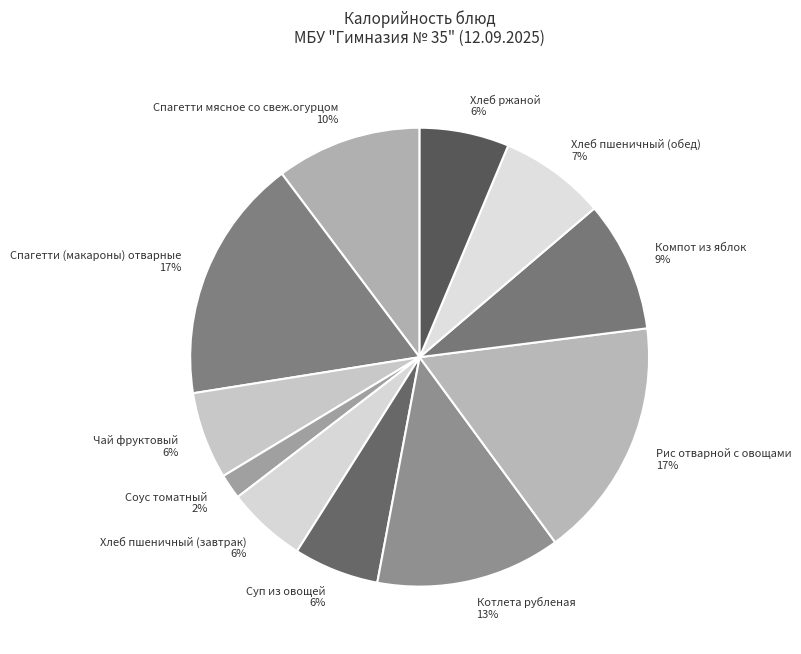

Count the number of slices in the pie.

11